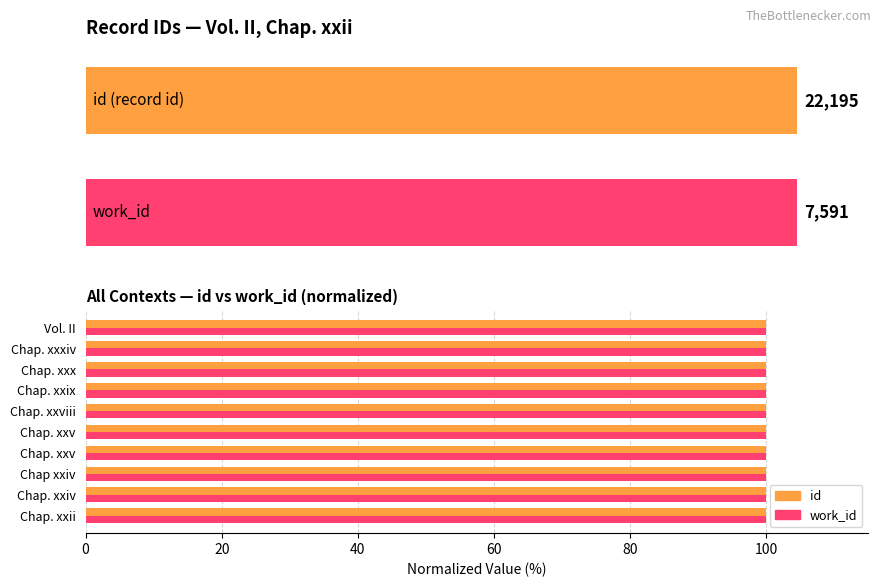

Rank the series by their average value, from lowest to highest.

work_id, id